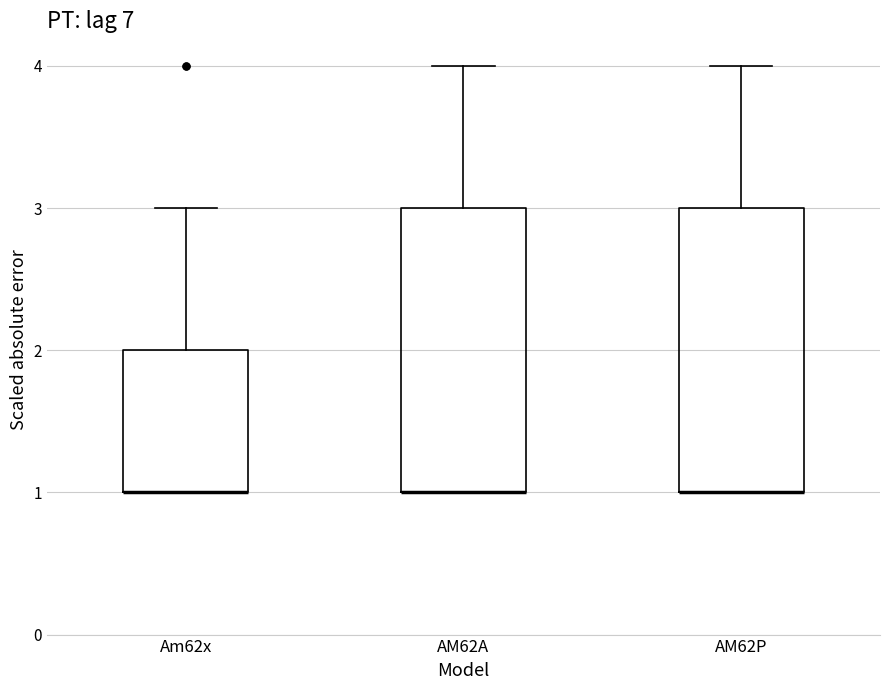

Reading left to right, transcribe this box plot: for each box, give where its median line is, the range the box spans, and where its two whiskers end, as read against the y-axis. The values are not printed on the chart, so give them approximately, as read against the axis.

Am62x: median 1 (drawn on the box's lower edge), box 1 to 2, whiskers 1 to 3
AM62A: median 1 (drawn on the box's lower edge), box 1 to 3, whiskers 1 to 4
AM62P: median 1 (drawn on the box's lower edge), box 1 to 3, whiskers 1 to 4